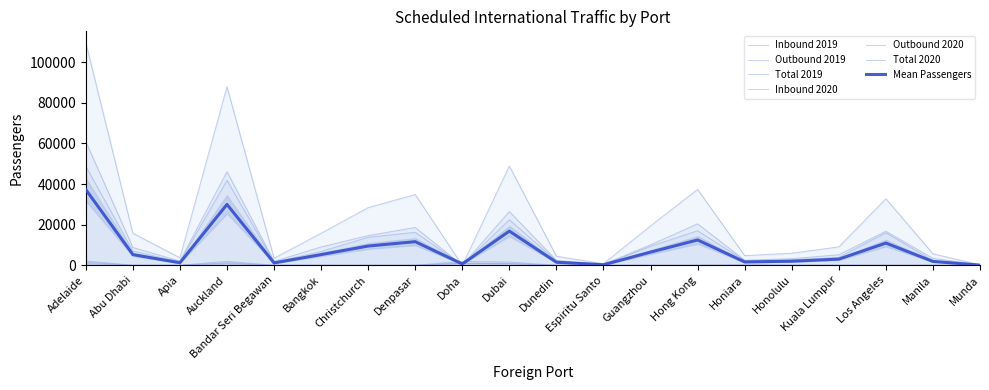

Which series has the largest total across all categories?

Total 2019